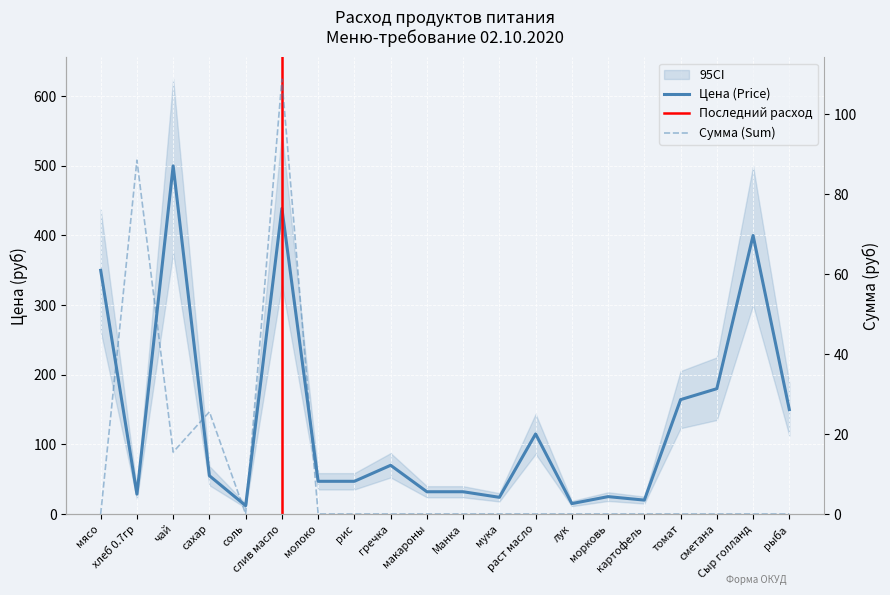

The Сумма (Sum) series shows 0.0 at гречка. True or false?

True